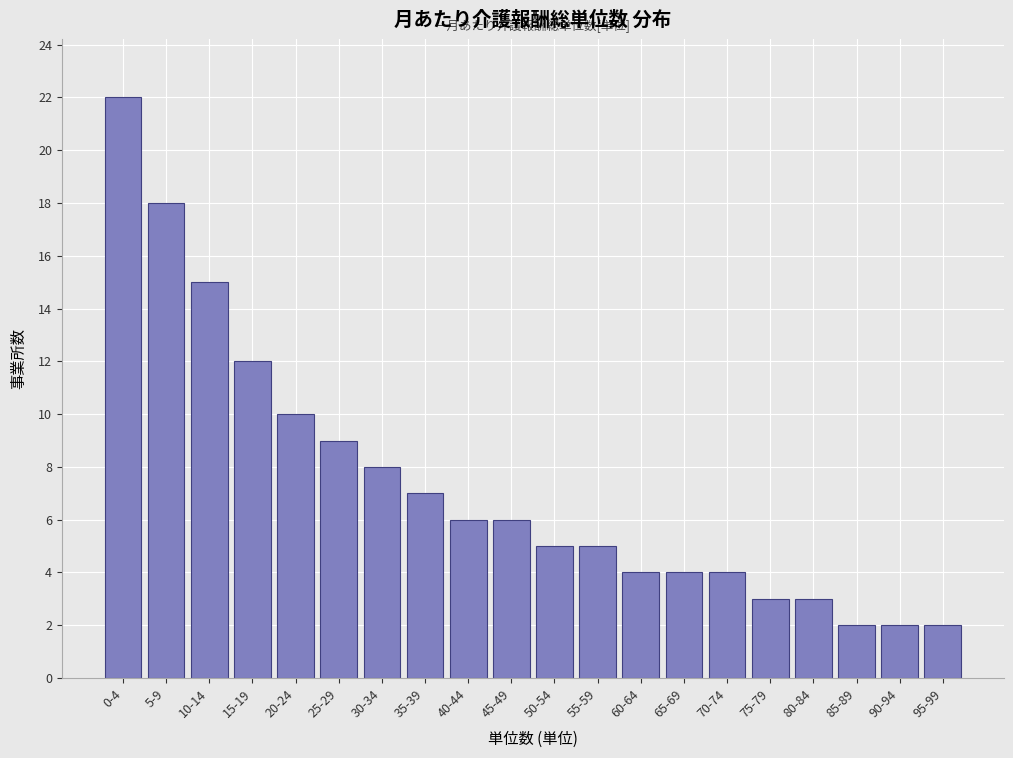

Reading left to right, list all the values displayed in this chart.

22	18	15	12	10	9	8	7	6	6	5	5	4	4	4	3	3	2	2	2